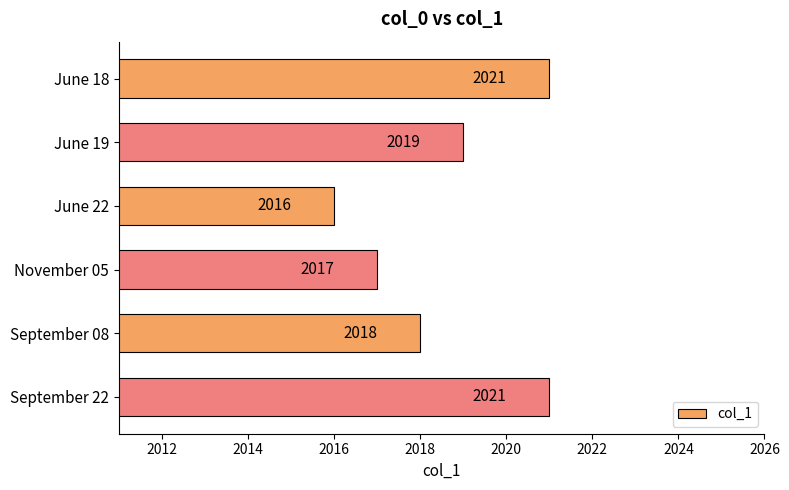

At which category does the chart reach its minimum across all series?

June 22